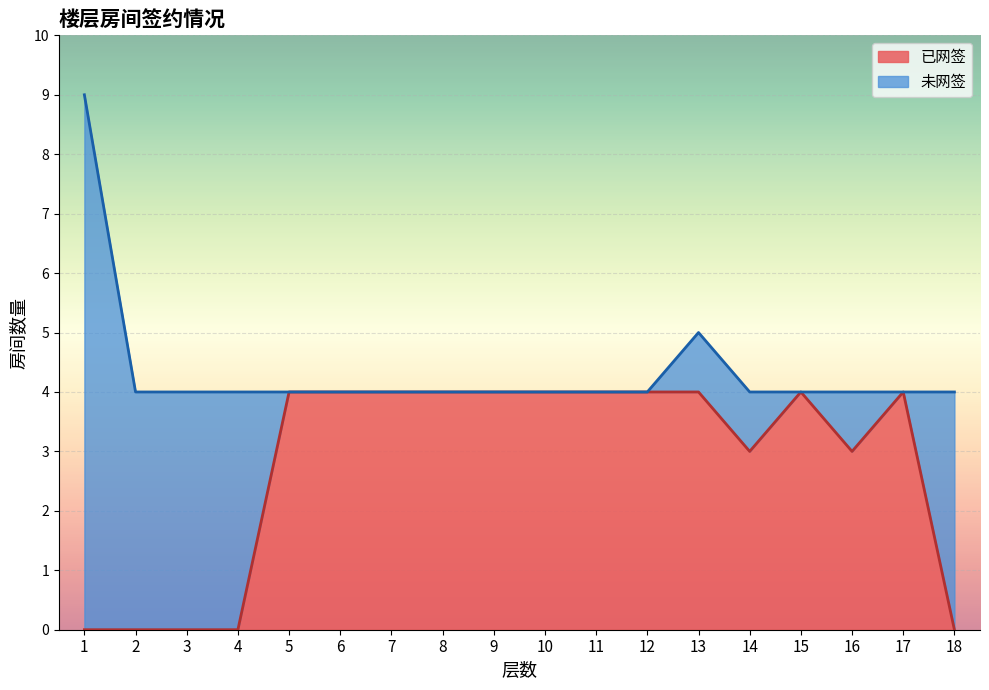

What is the maximum value for 已网签?

4